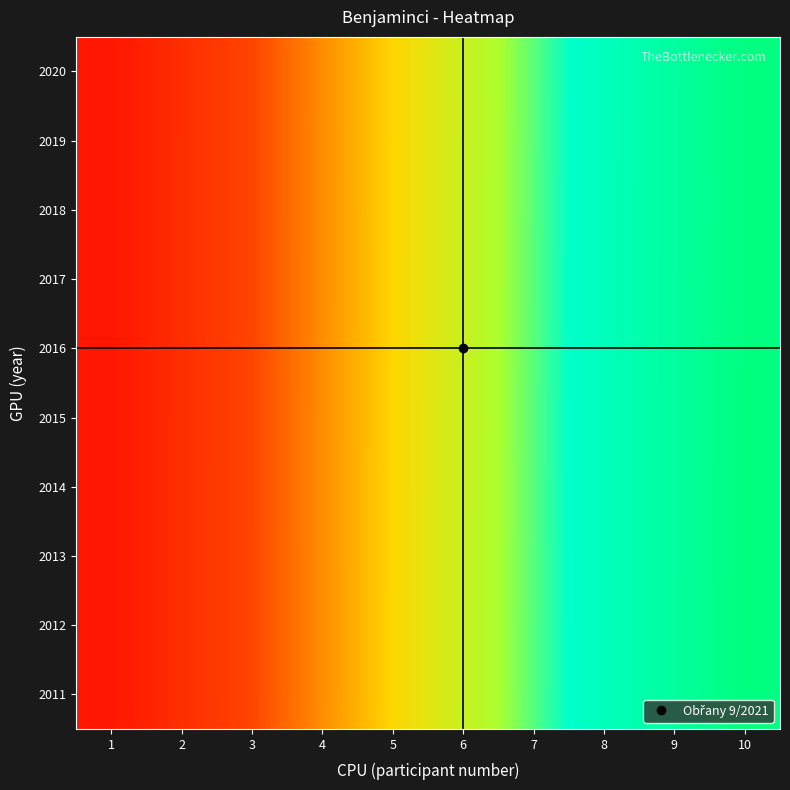

Rank the series by their maximum value, from lowest to highest.

2020, 2019, 2018, 2017, 2016, 2015, 2014, 2013, 2012, 2011